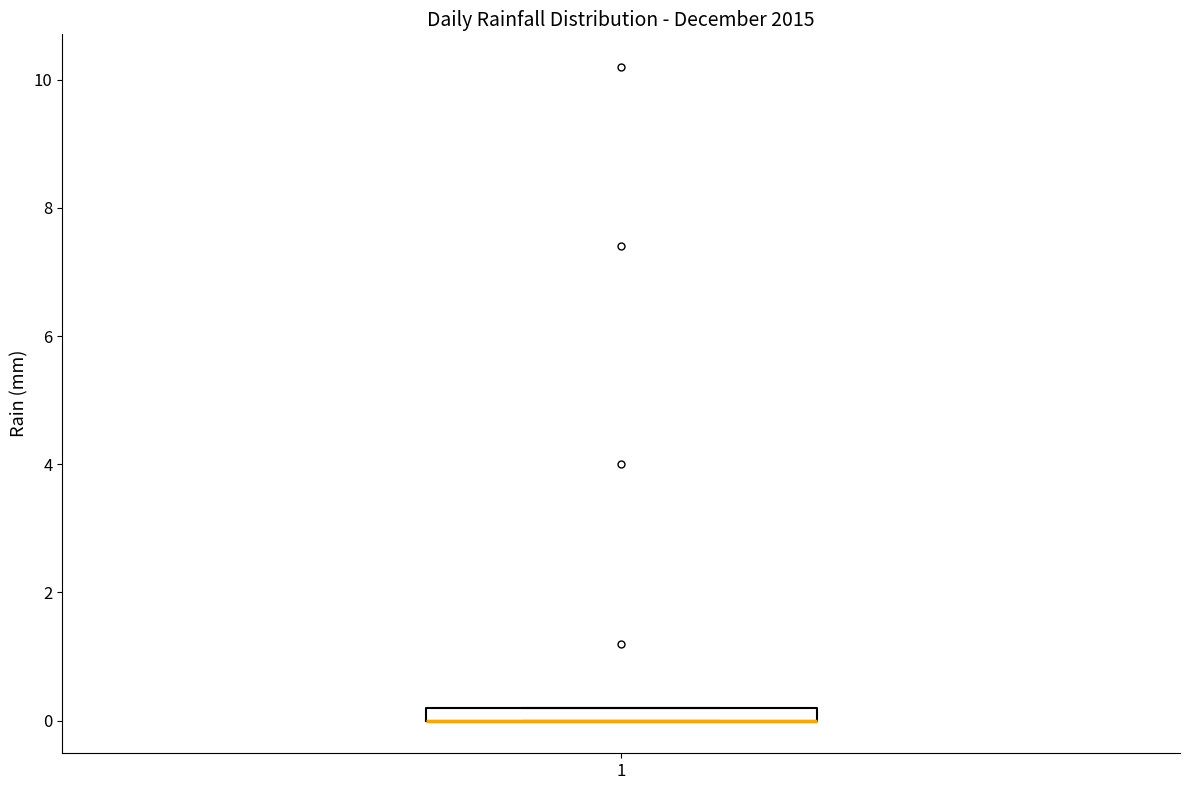

Where is the lower edge of the box at x = 1 on the y-axis? The values are not printed on the chart, so give them approximately, as read against the axis.

0.0